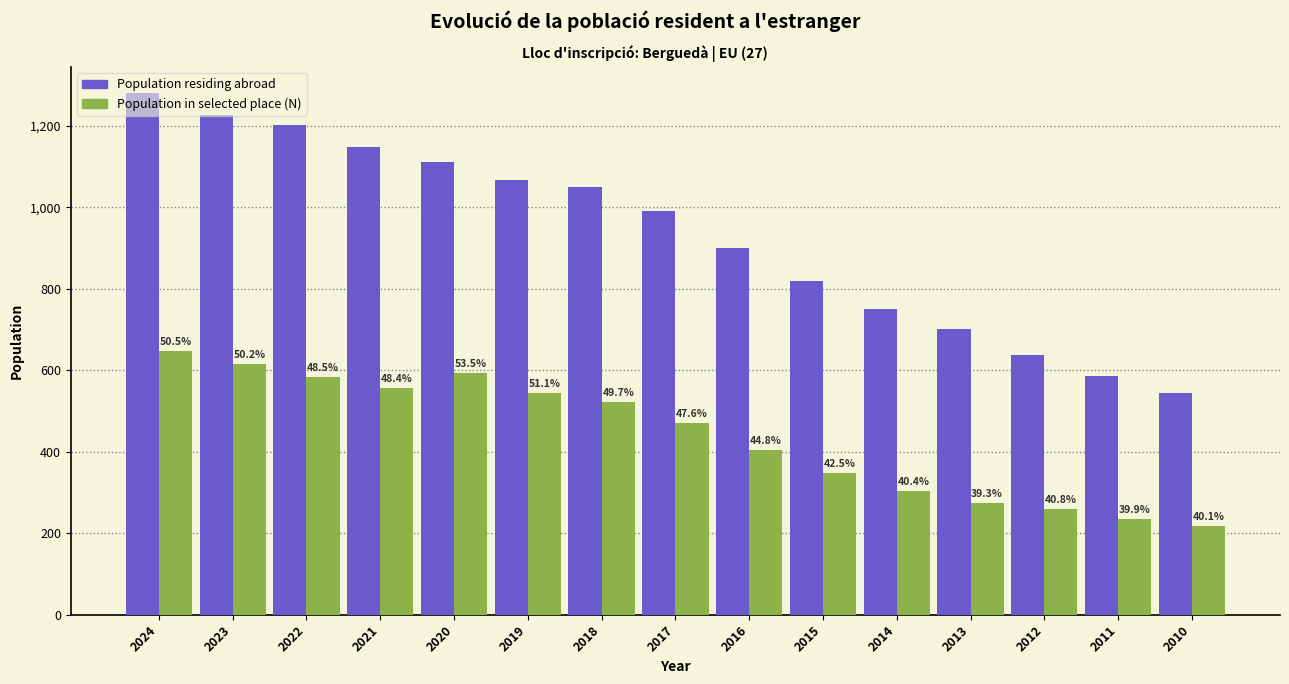

Are the bars horizontal?

No